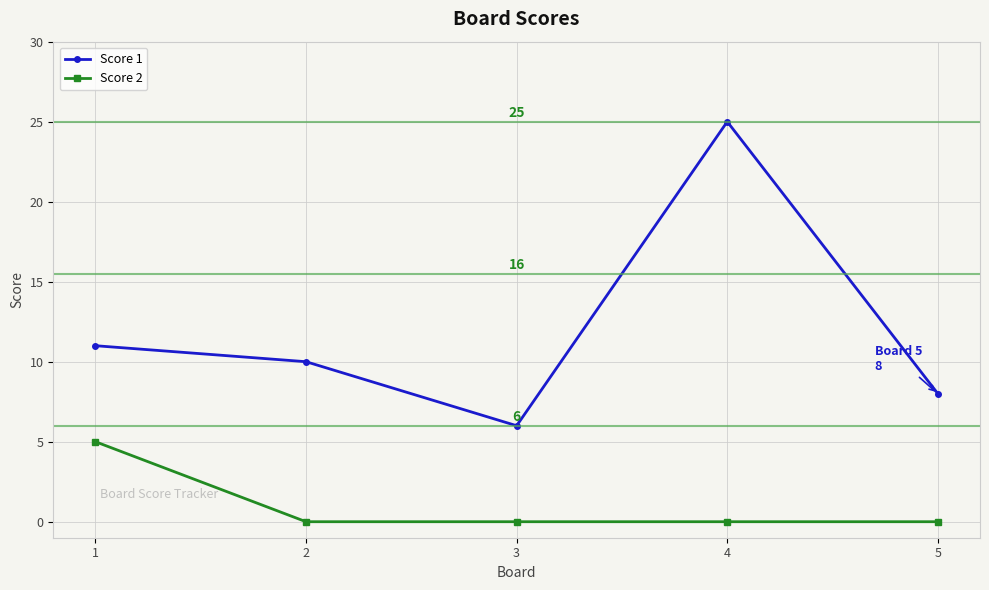

Rank the categories by Score 1 value from lowest to highest.

3, 5, 2, 1, 4